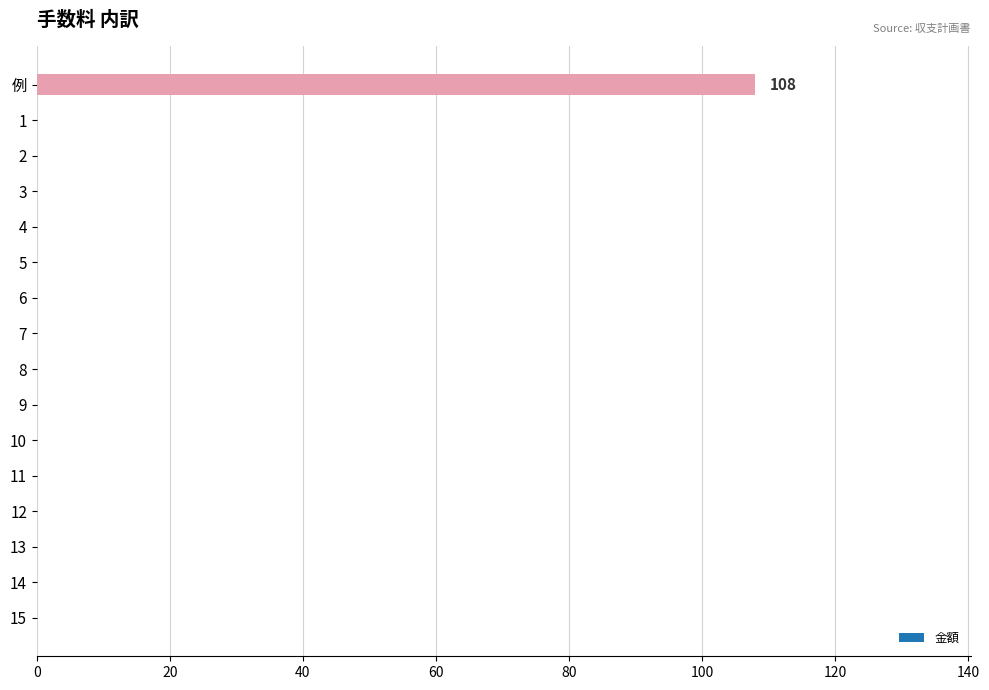

Between 1 and 例, which is larger?

例